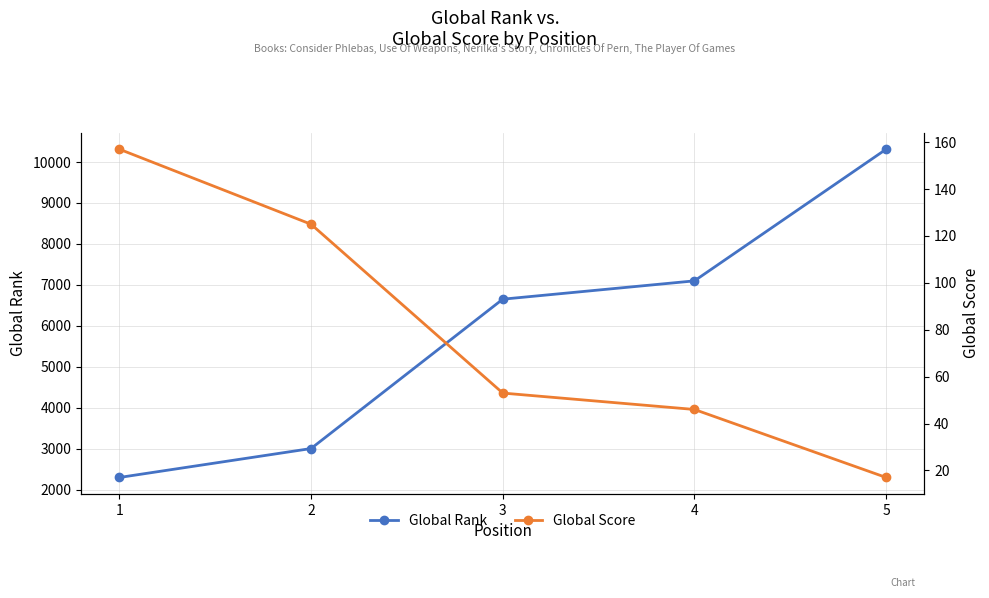

Which series has the largest total across all categories?

Global Rank